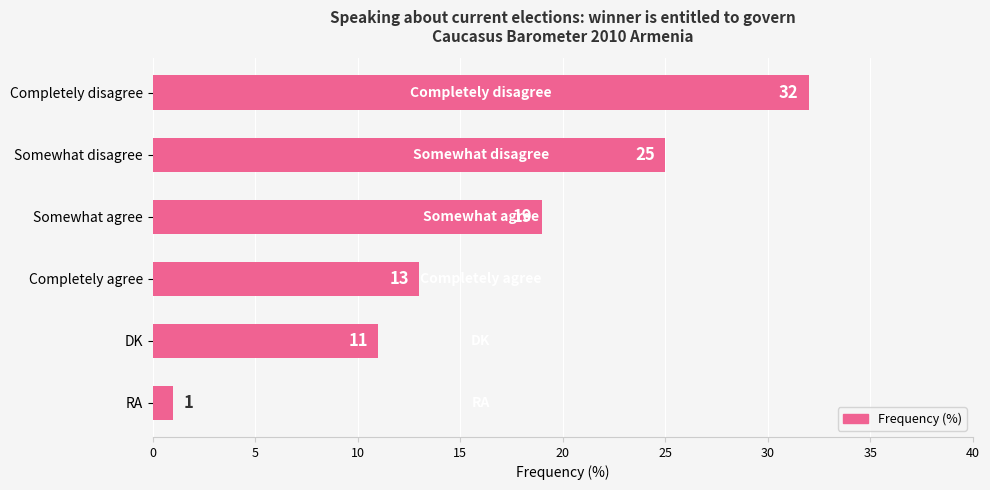

What is the difference between the maximum and second lowest values?

21